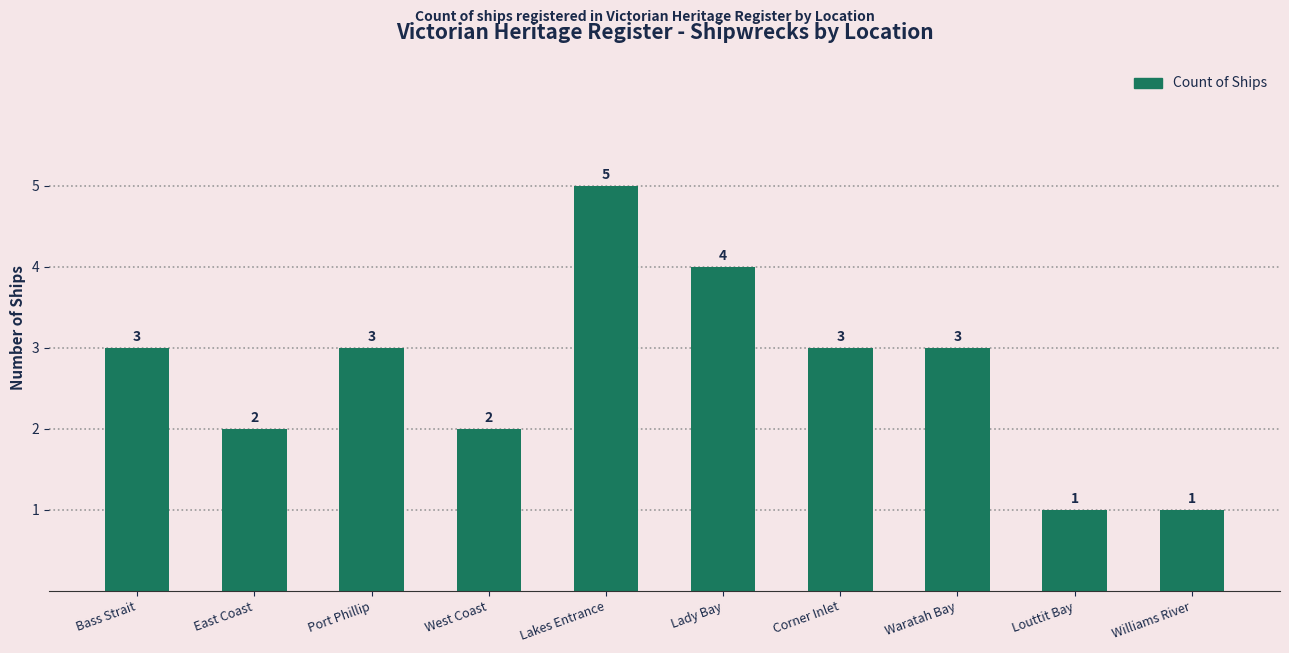

Count the values in the range 2 to 3.

6